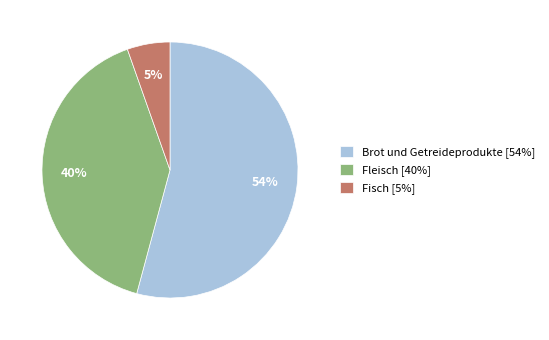

Does Brot und Getreideprodukte account for over 50% of the chart?

Yes